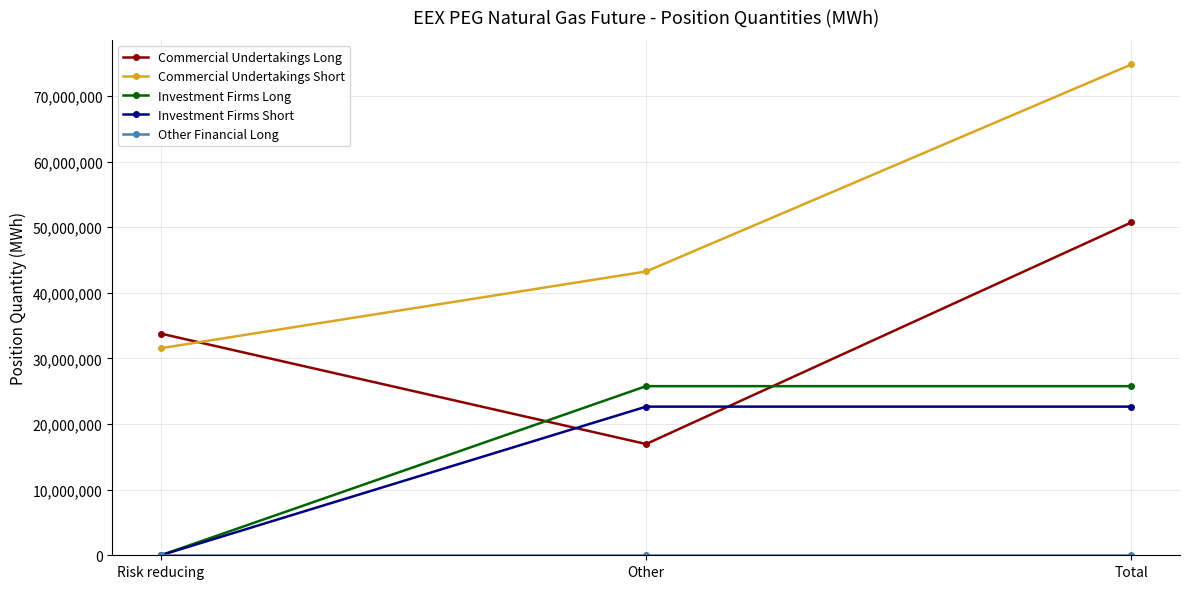

Which series has the largest total across all categories?

Commercial Undertakings Short